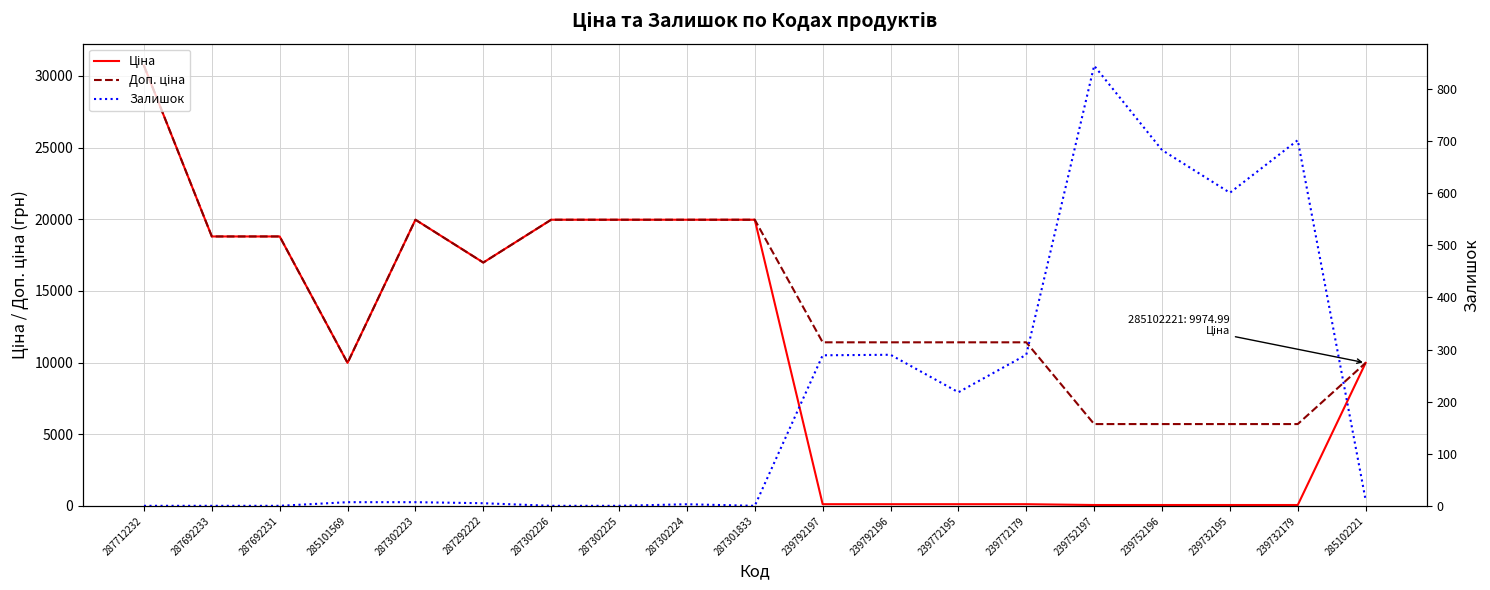

What is the average value of the Ціна series?

10828.6